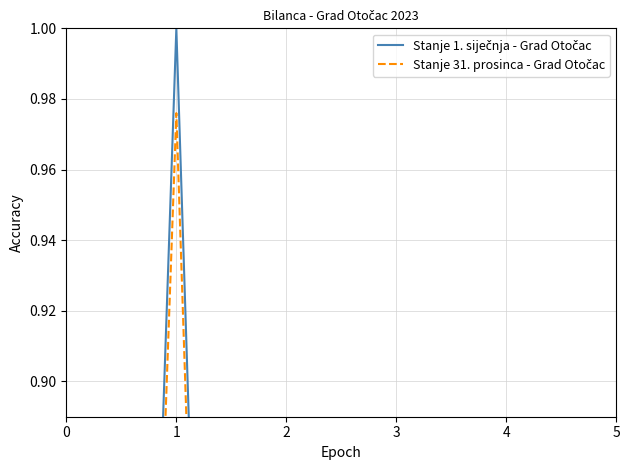

Is it true that Stanje 31. prosinca - Grad Otočac equals 0.1 at 0?

True